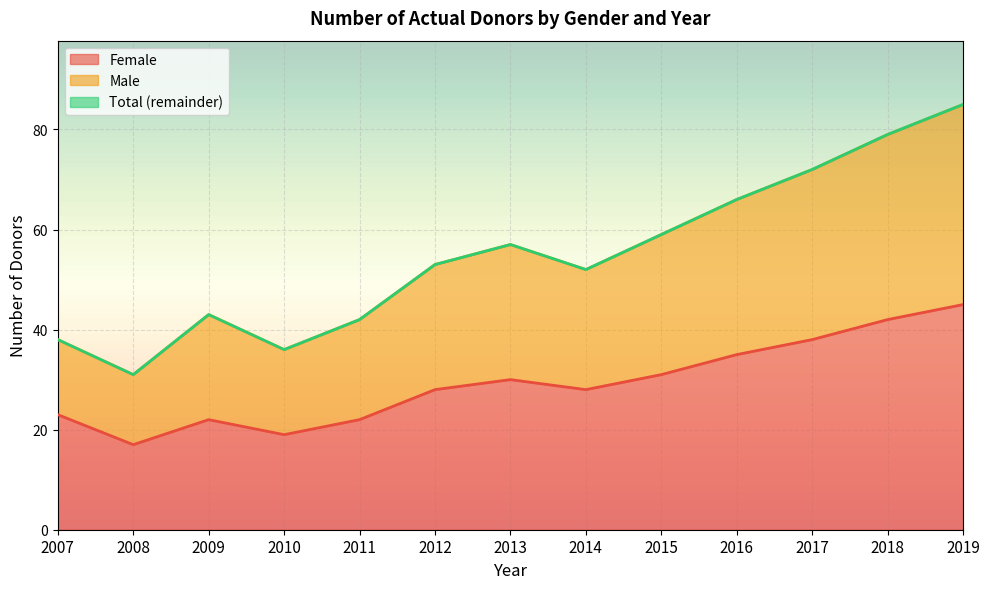

What is the value of the Male point at the 2nd from the left?

31